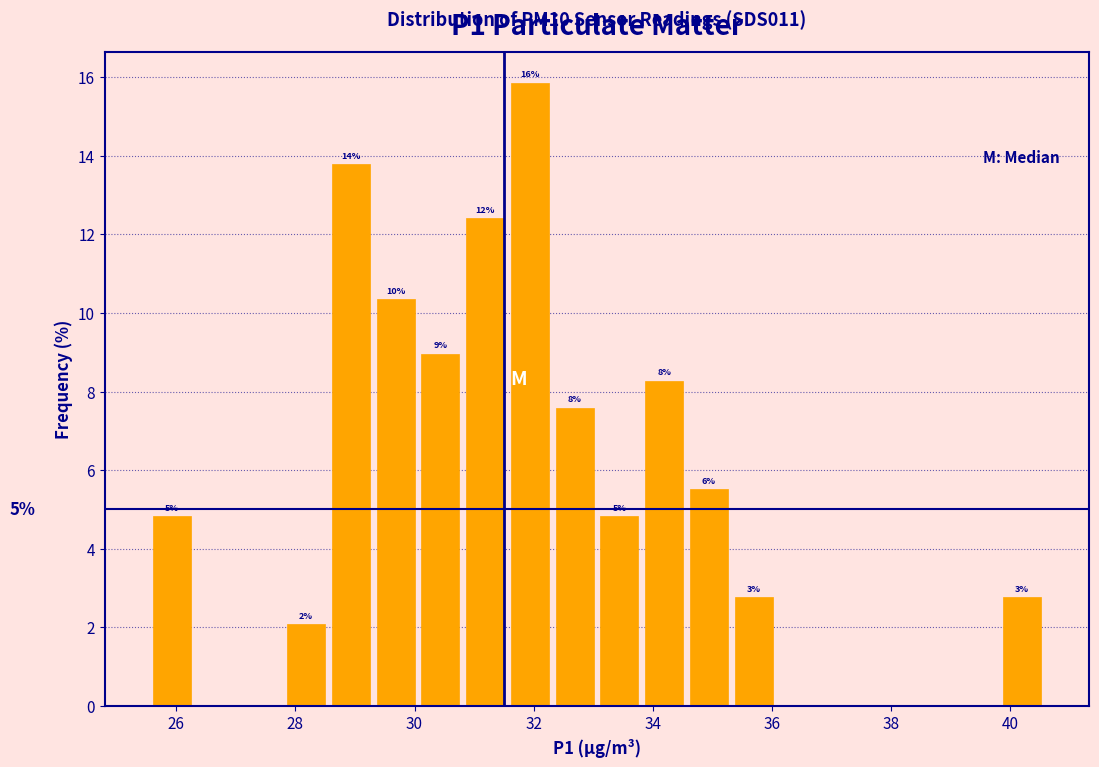

Read against the x-axis, roughly where is the centre of the tallest bar?

32.0